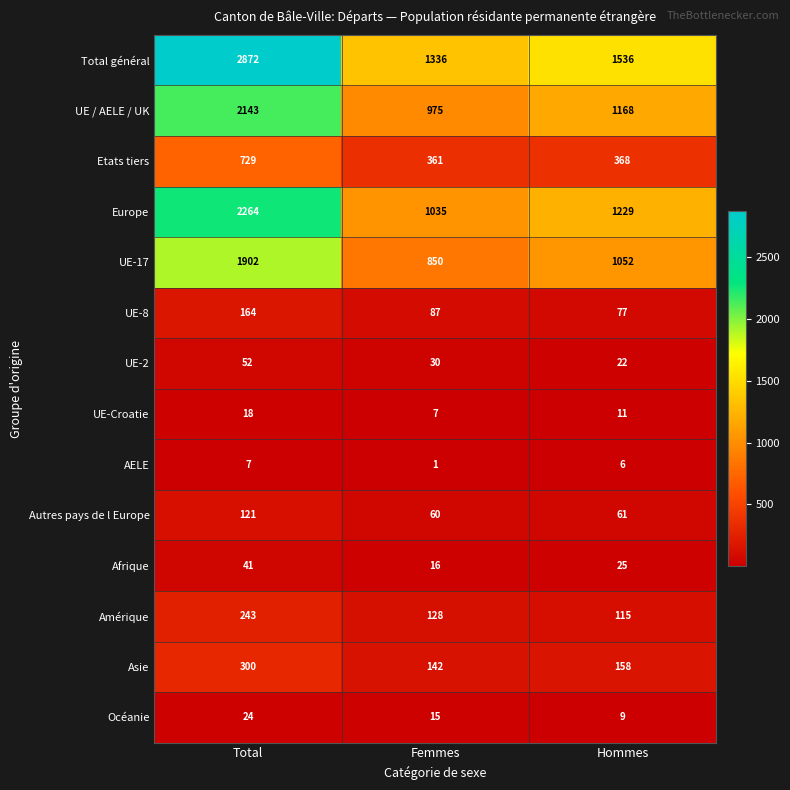

Which series changed the most between Total and Femmes?

Total général